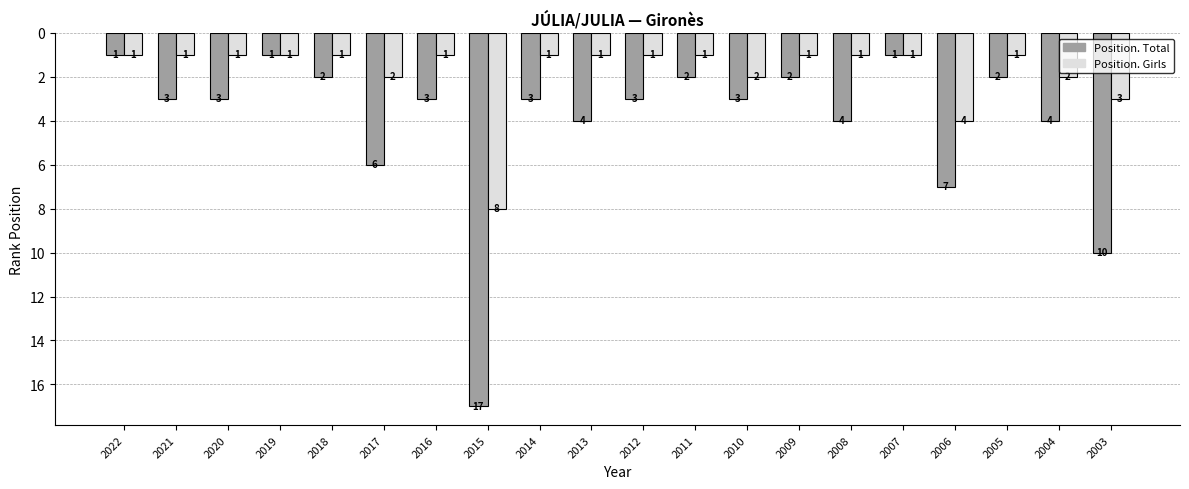

How many Position. Girls values are between 1 and 2?

17